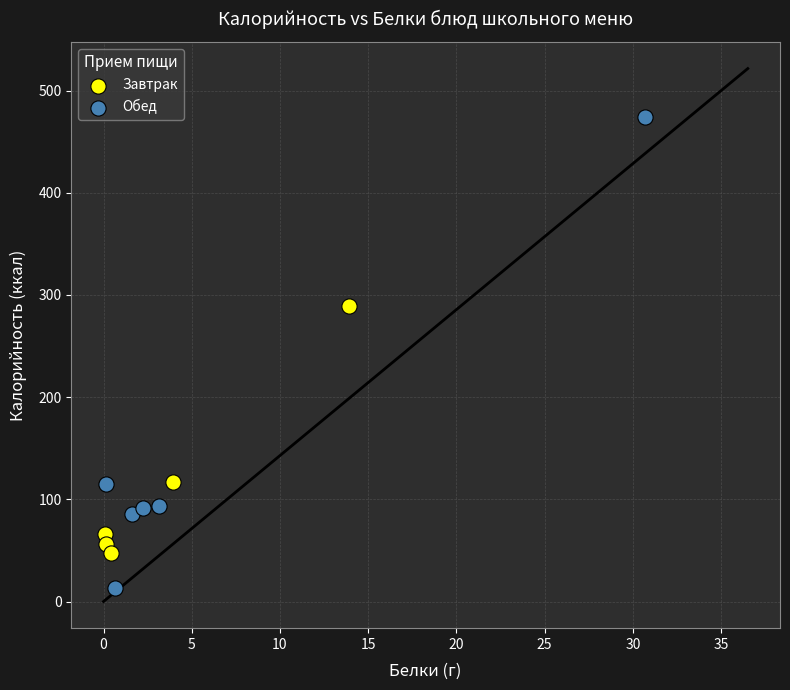

Which series reaches the maximum Y coordinate?

Обед